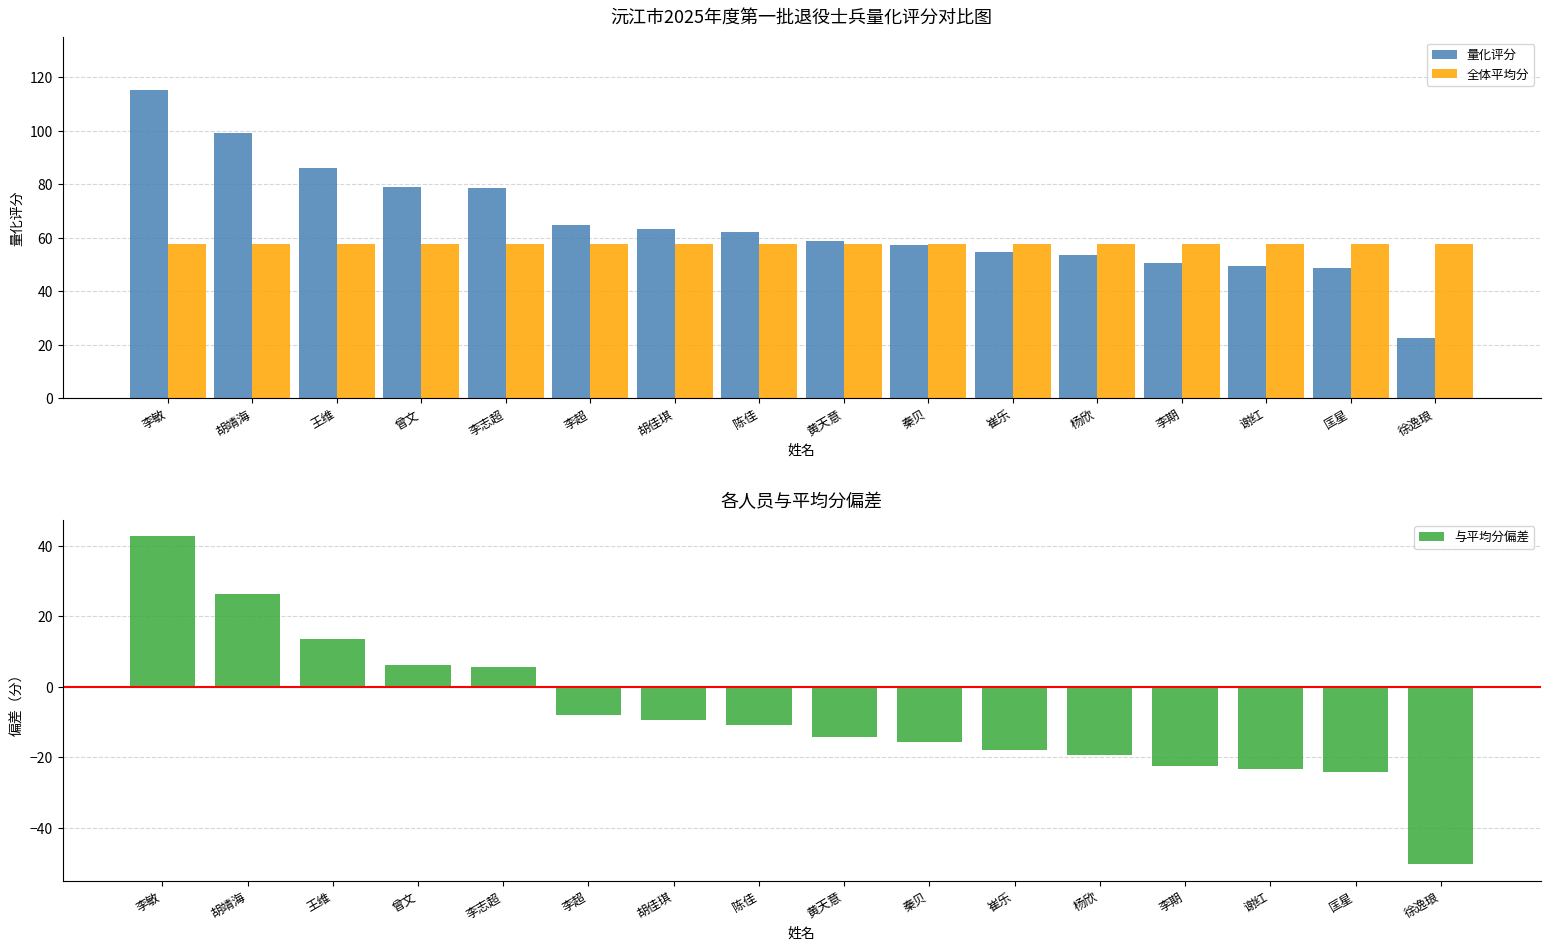

Count the number of data series in this chart.

3